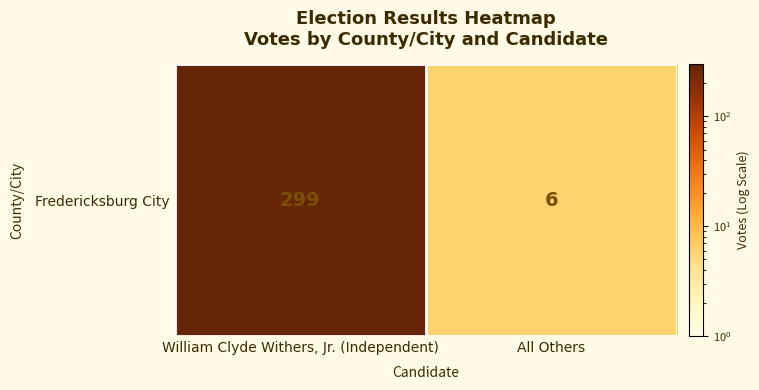

What is the sum of all values?

305